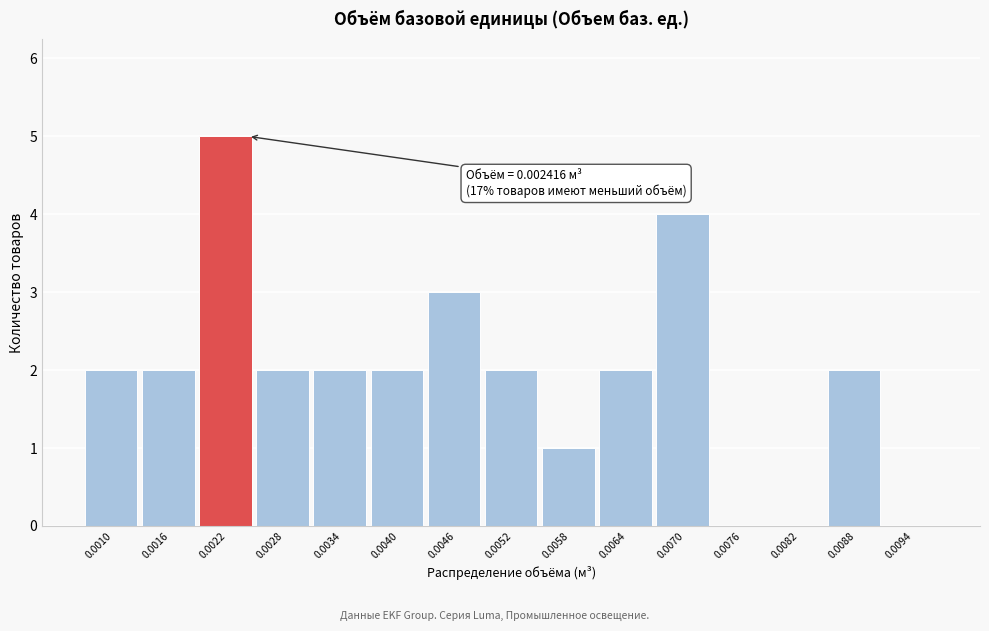

Reading left to right, list all the values displayed in this chart.

0.0010=2	0.0016=2	0.0022=5	0.0028=2	0.0034=2	0.0040=2	0.0046=3	0.0052=2	0.0058=1	0.0064=2	0.0070=4	0.0076=0	0.0082=0	0.0088=2	0.0094=0